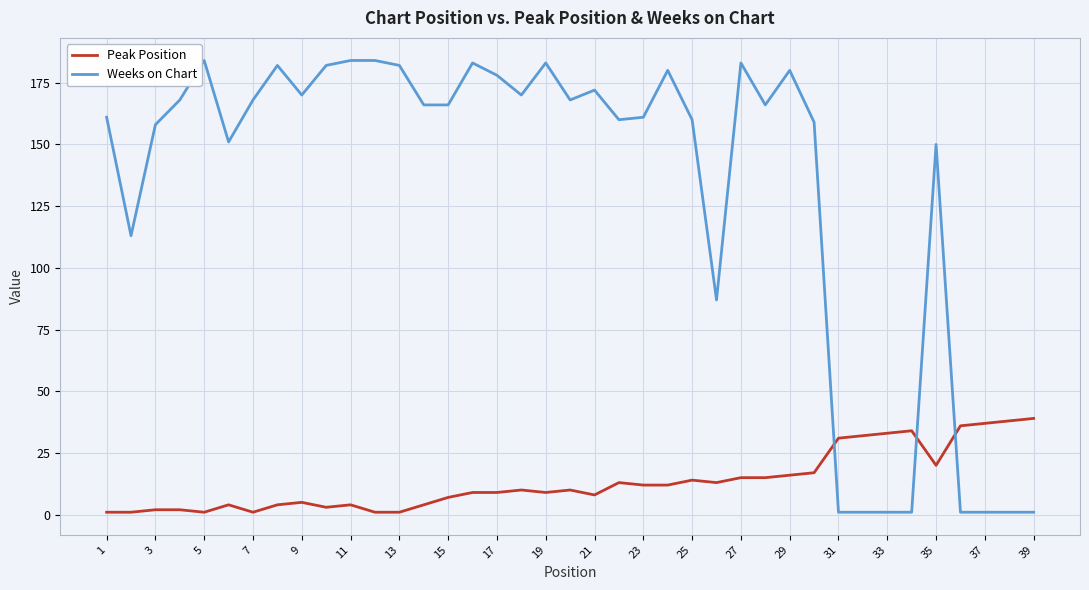

After their last crossing, which series has the higher values: Weeks on Chart or Peak Position?

Peak Position